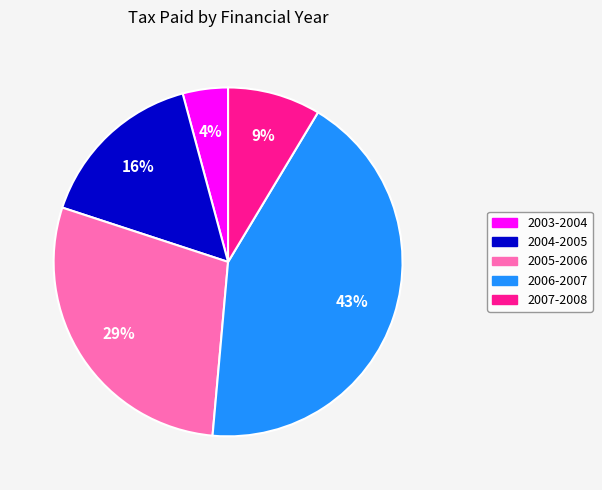

How many slices are in this pie chart?

5